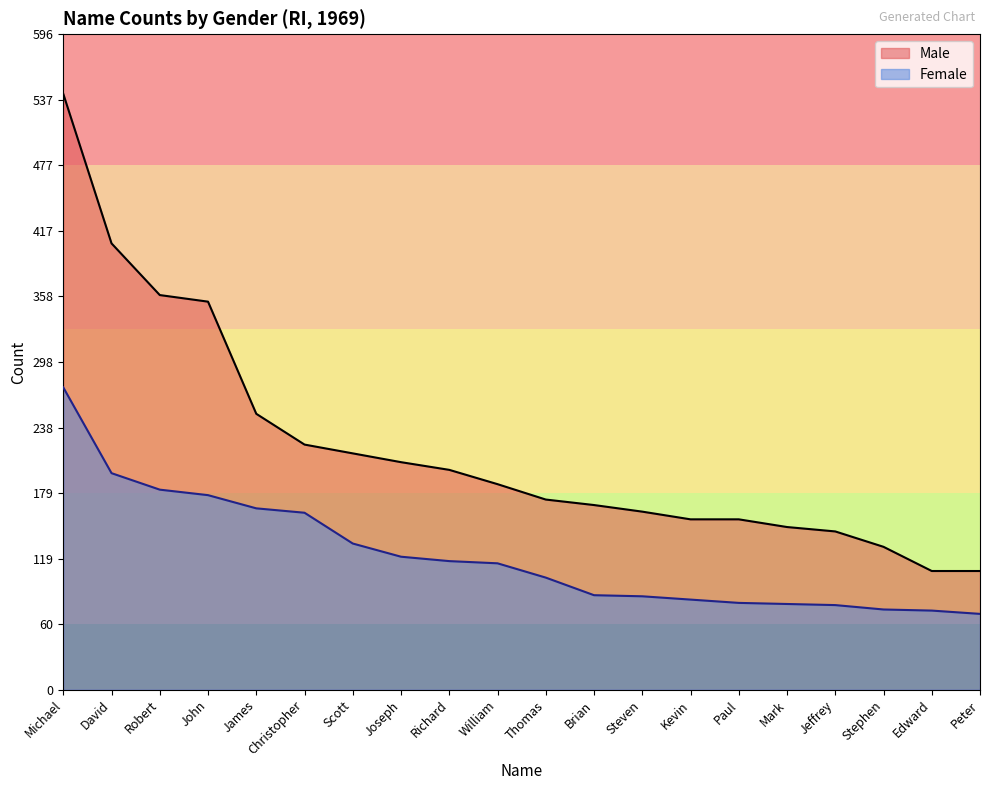

Which series has the largest total across all categories?

Male